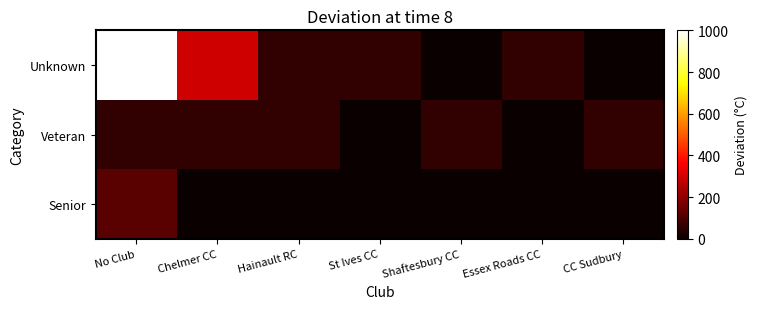

Reading left to right, transcribe all the data shown in this chart.

Unknown: No Club=1000.0	Chelmer CC=294.1	Hainault RC=58.8	St Ives CC=58.8	Shaftesbury CC=0.0	Essex Roads CC=58.8	CC Sudbury=0.0
Veteran: No Club=58.8	Chelmer CC=58.8	Hainault RC=58.8	St Ives CC=0.0	Shaftesbury CC=58.8	Essex Roads CC=0.0	CC Sudbury=58.8
Senior: No Club=117.6	Chelmer CC=0.0	Hainault RC=0.0	St Ives CC=0.0	Shaftesbury CC=0.0	Essex Roads CC=0.0	CC Sudbury=0.0